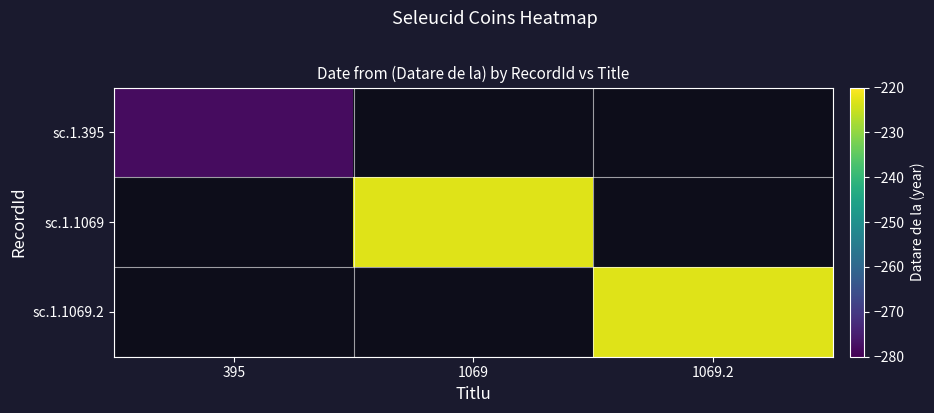

At 1069, list the series in order from smallest to largest.

sc.1.395, sc.1.1069, sc.1.1069.2